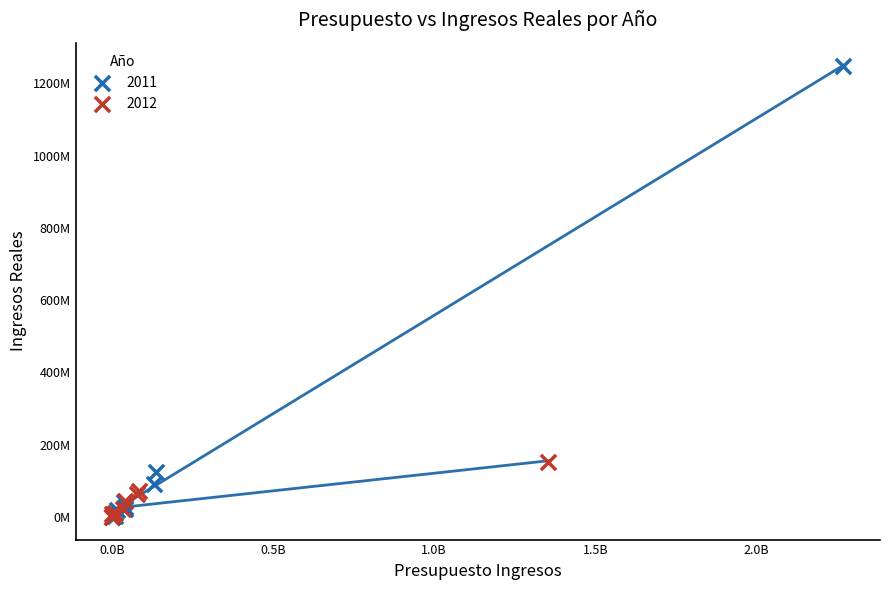

What are all the series names shown in the legend?

2011, 2012